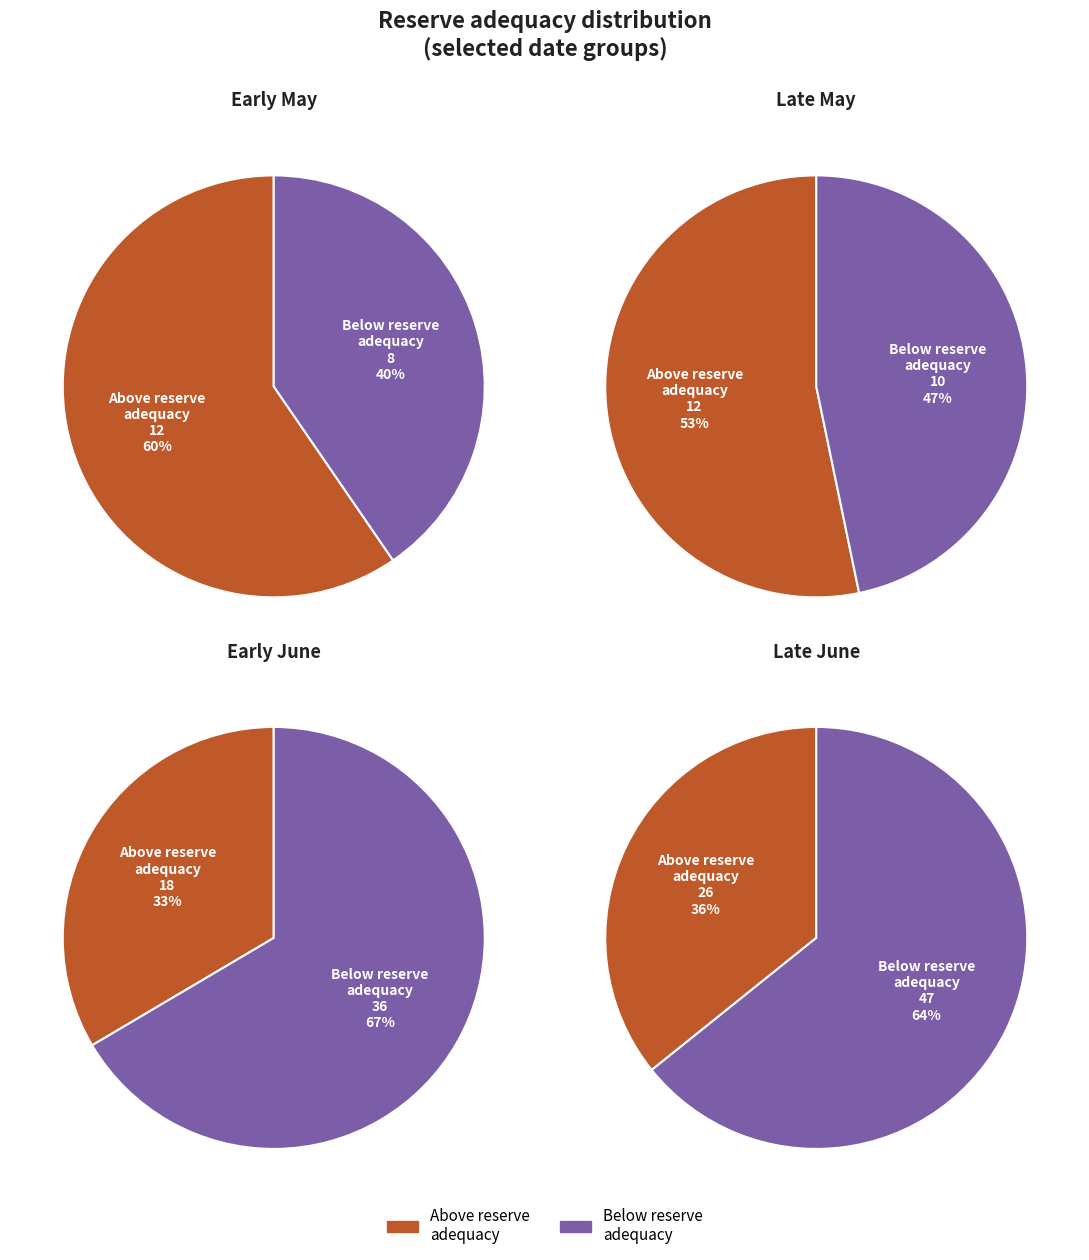

Is 2013-05-31 the majority of the pie?

No